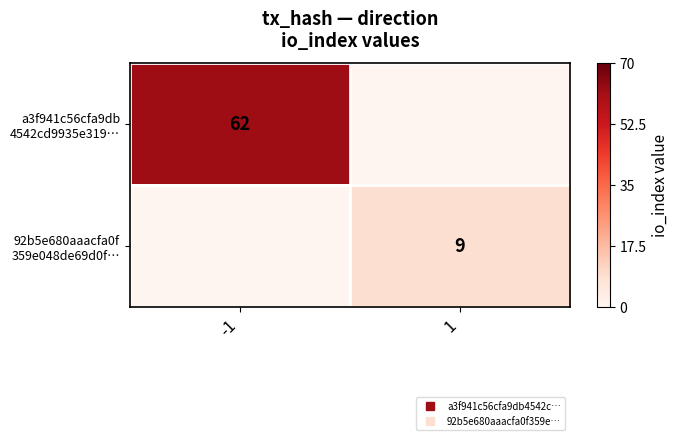

The a3f941c56cfa9db 4542cd9935e319… series shows 25 at -1. True or false?

False